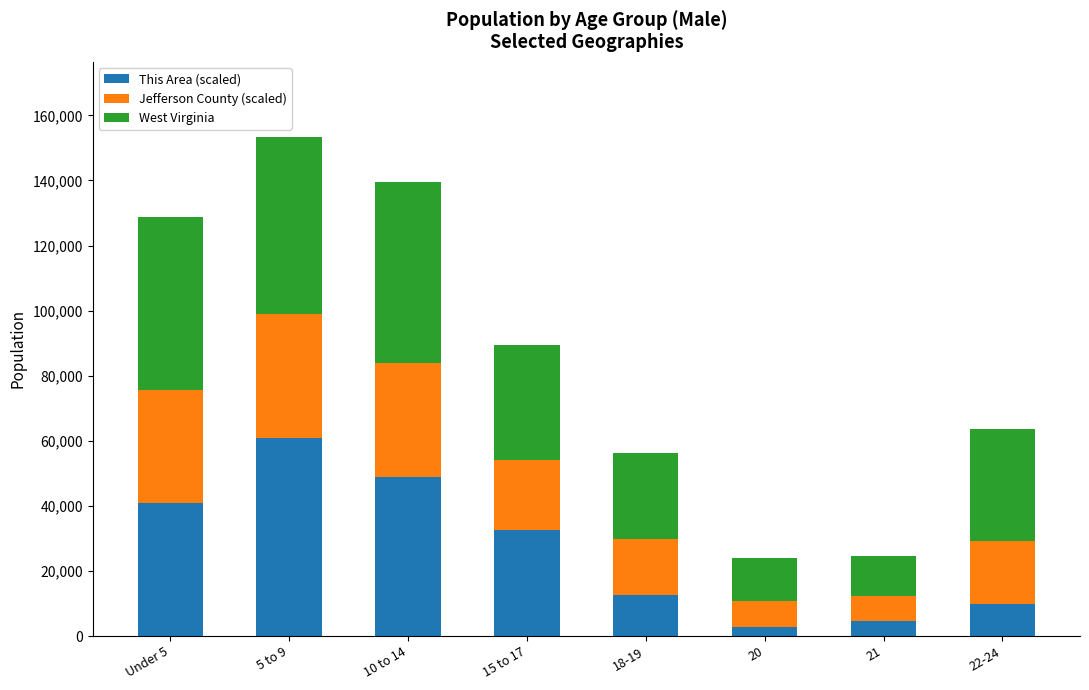

At which label does This Area (scaled) reach its peak?

5 to 9